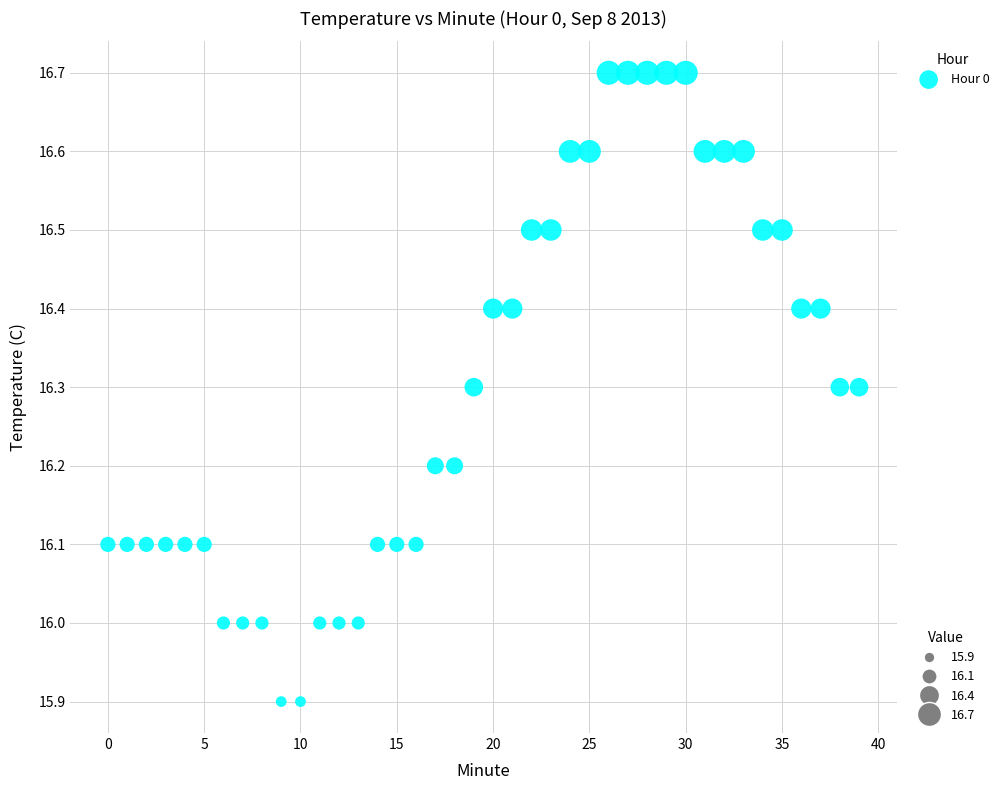

What is the range of Y values (max minus min)?

0.8